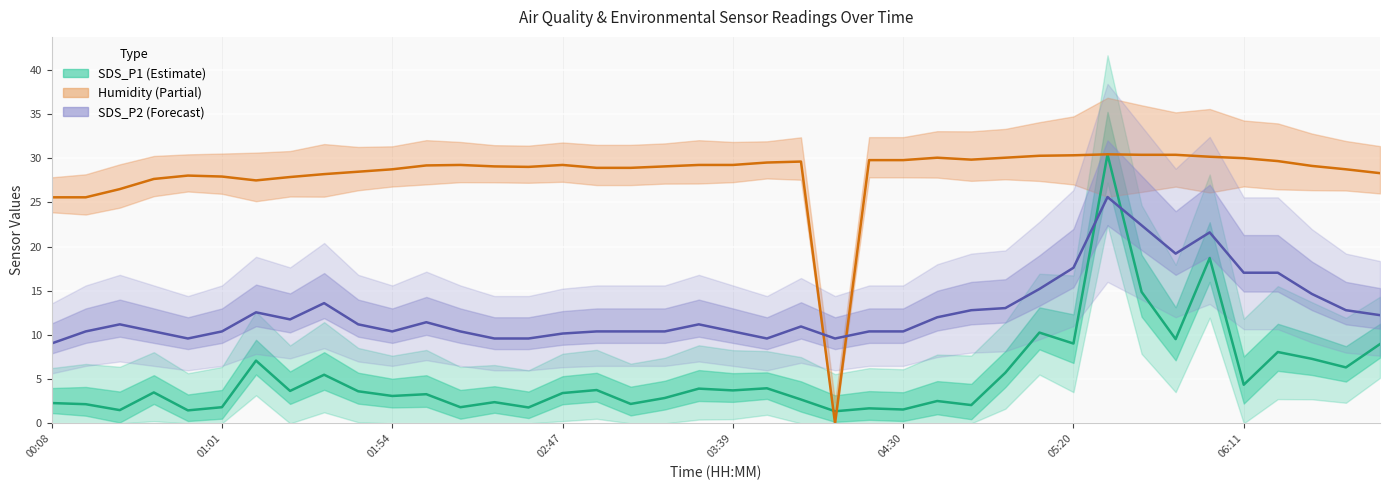

What is the difference between the second highest and minimum values in the Humidity (scaled) series?

30.4